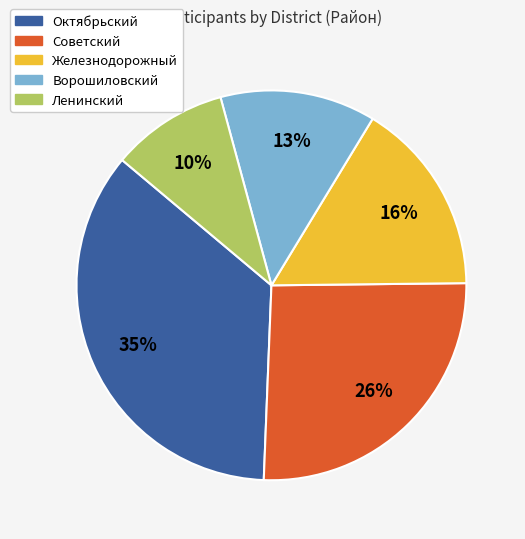

To the nearest percent, what is the difference between the Ворошиловский and Железнодорожный slice percentages?

3%